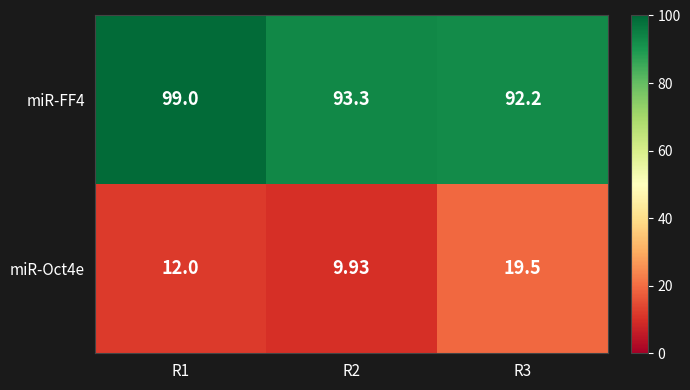

Is the value of miR-Oct4e at R3 greater than the value of miR-FF4 at R3?

No